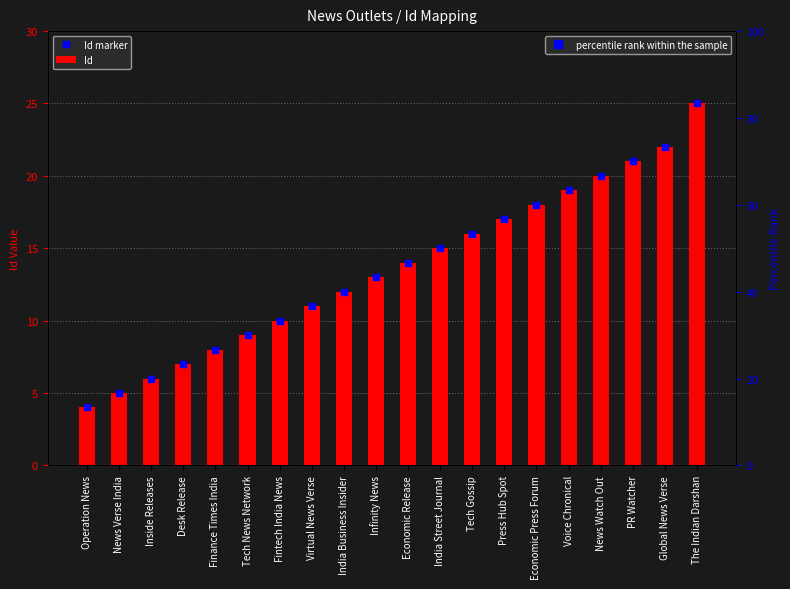

What is the difference between the second highest and second lowest values in the Id series?

17